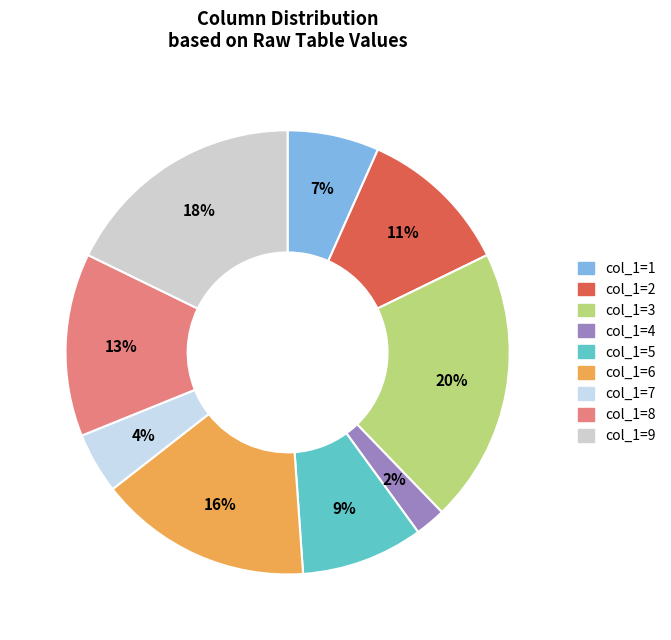

What is the smallest slice in the pie chart?

4